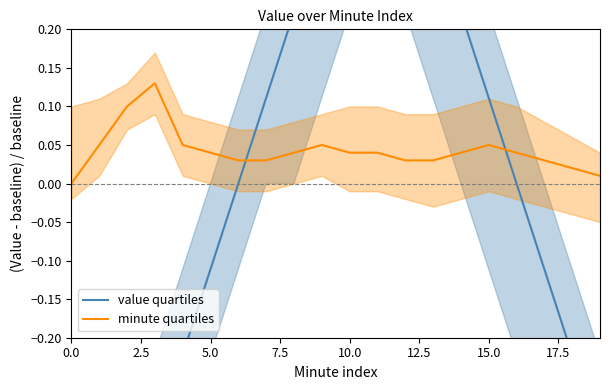

What position from the left is 17.5?

8